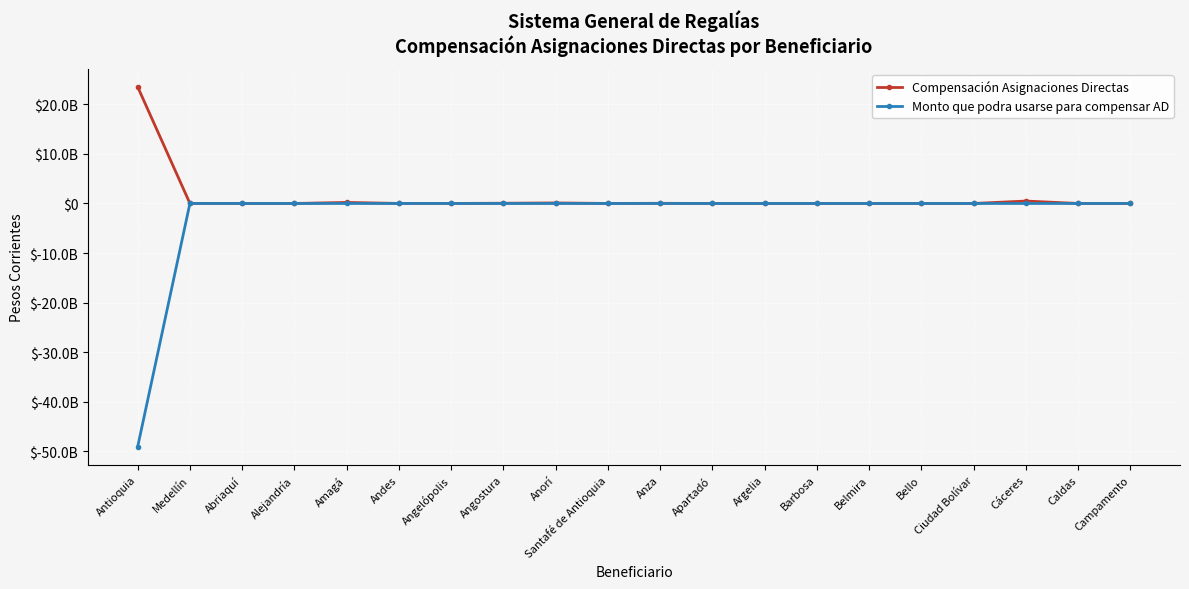

Does the chart have visible grid lines?

Yes